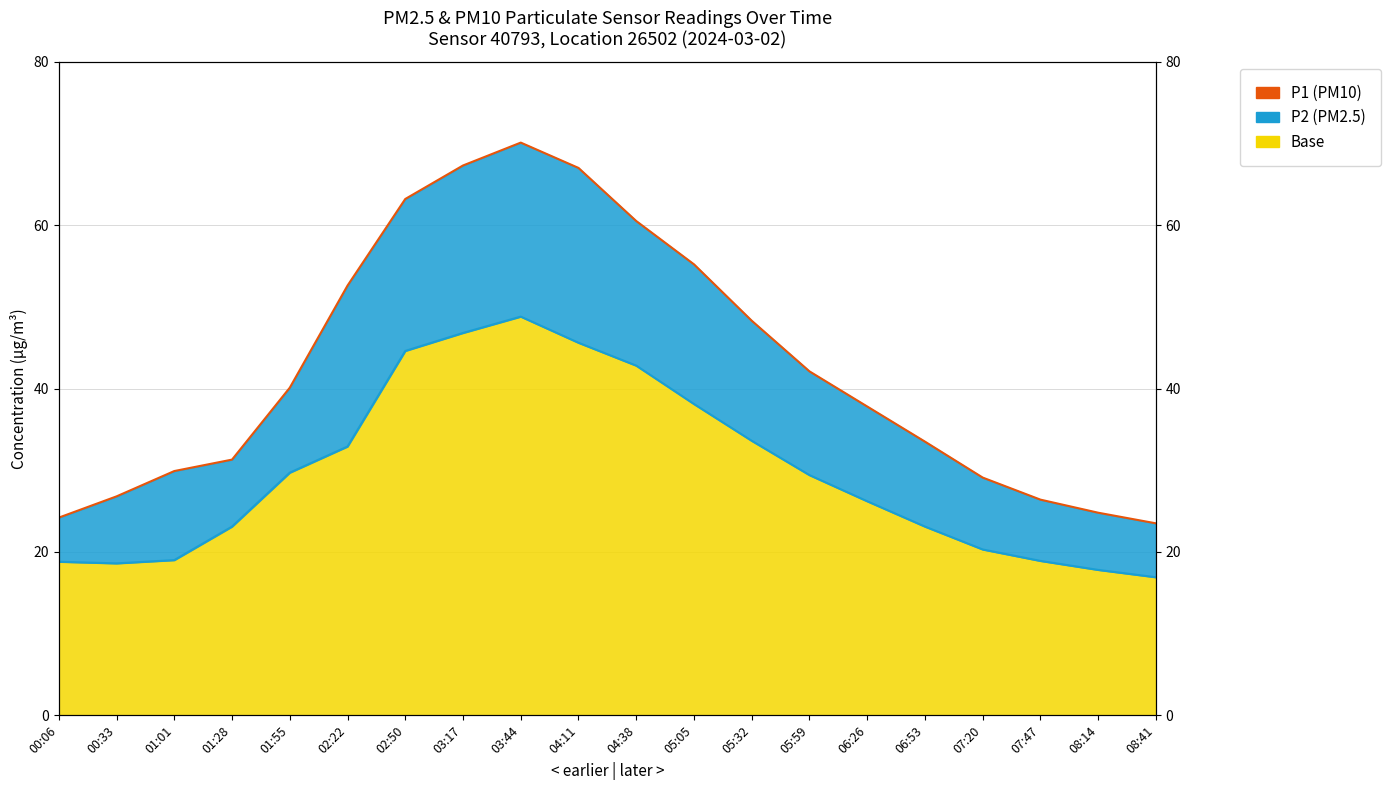

What is the difference between the highest and lowest values at 05:59?

12.7